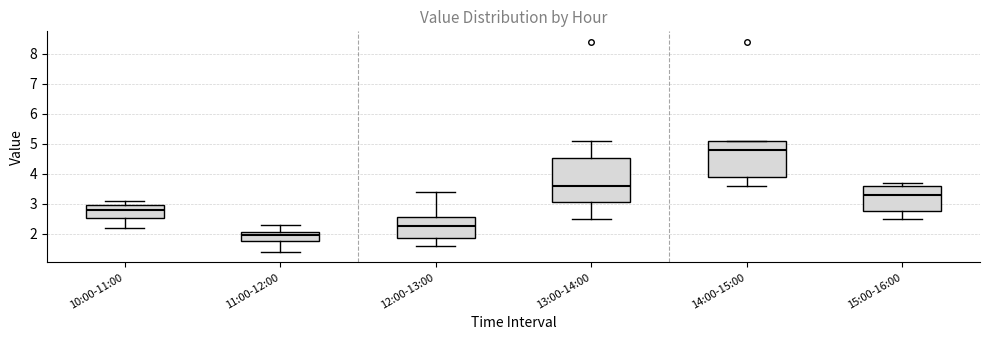

Comparing the boxes themselves (not the whiskers), which one is the tallest?

13:00-14:00